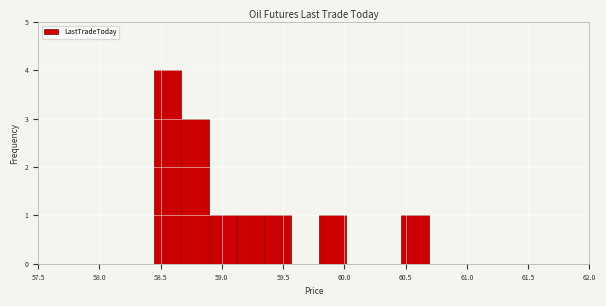

Reading left to right, transcribe this chart: for each bar, give the range it covers on the x-axis and its height. Neither the bar edges nor the heights are printed on the chart, so give them approximately, as read against the axes.

58.45 to 58.65: 4
58.65 to 58.90: 3
58.90 to 59.10: 1
59.10 to 59.35: 1
59.35 to 59.55: 1
59.55 to 59.80: 0
59.80 to 60.00: 1
60.00 to 60.25: 0
60.25 to 60.45: 0
60.45 to 60.70: 1